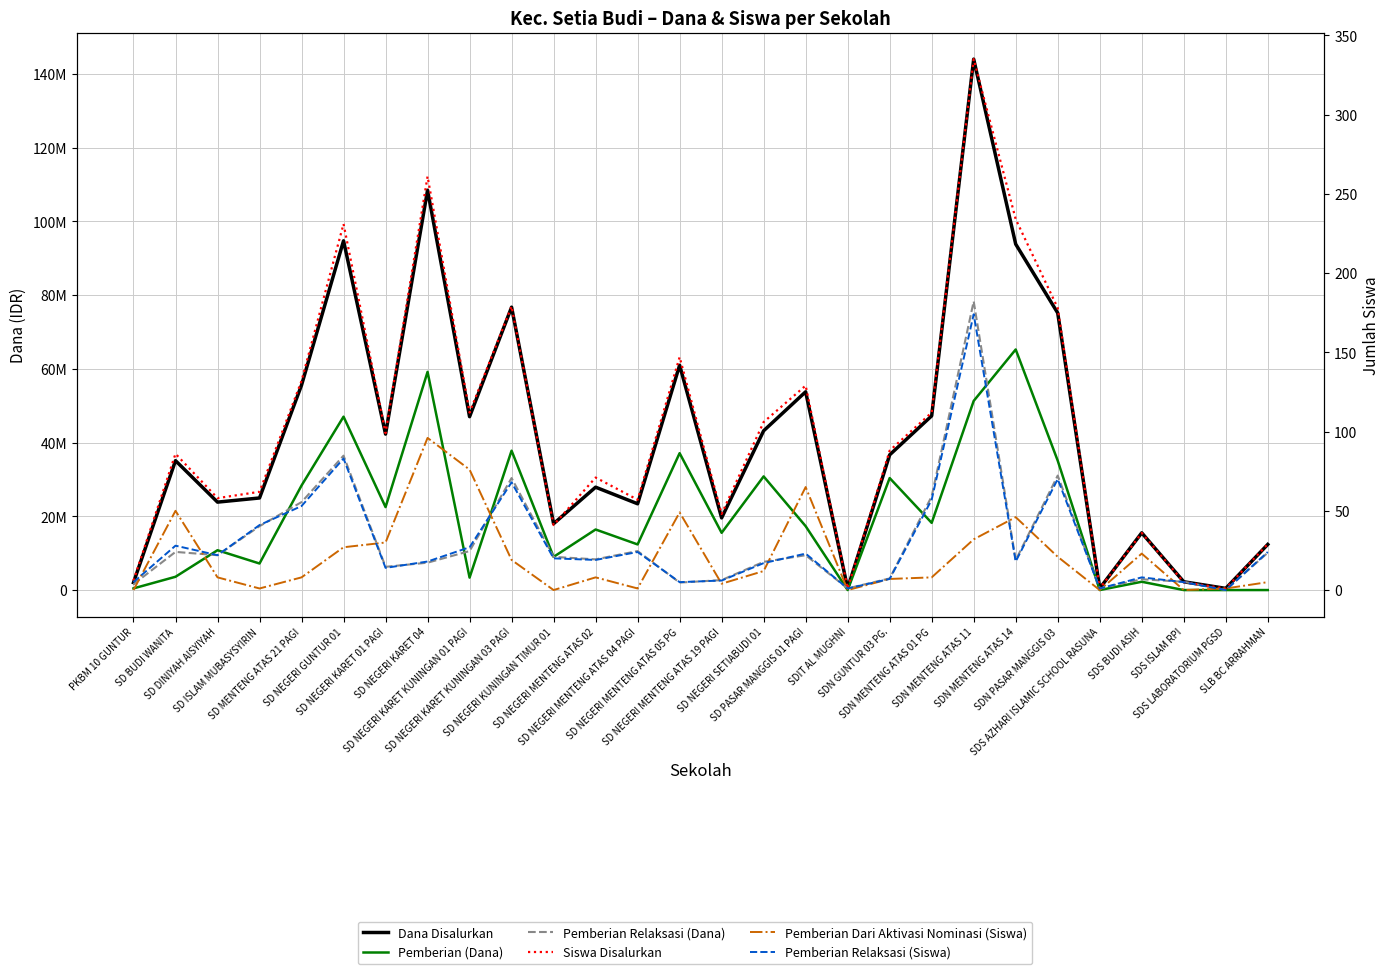

Reading right to left, extract all data points from this chart.

Dana Disalurkan: SLB BC ARRAHMAN=12375000	SDS LABORATORIUM PGSD=450000	SDS ISLAM RPI=2250000	SDS BUDI ASIH=15525000	SDS AZHARI ISLAMIC SCHOOL RASUNA=450000	SDN PASAR MANGGIS 03=75150000	SDN MENTENG ATAS 14=93825000	SDN MENTENG ATAS 11=144000000	SDN MENTENG ATAS 01 PG=47250000	SDN GUNTUR 03 PG.=36675000	SDIT AL MUGHNI=450000	SD PASAR MANGGIS 01 PAGI=53775000	SD NEGERI SETIABUDI 01=43200000	SD NEGERI MENTENG ATAS 19 PAGI=19575000	SD NEGERI MENTENG ATAS 05 PG=60975000	SD NEGERI MENTENG ATAS 04 PAGI=23400000	SD NEGERI MENTENG ATAS 02=27900000	SD NEGERI KUNINGAN TIMUR 01=18000000	SD NEGERI KARET KUNINGAN 03 PAGI=76725000	SD NEGERI KARET KUNINGAN 01 PAGI=47025000	SD NEGERI KARET 04=108450000	SD NEGERI KARET 01 PAGI=42300000	SD NEGERI GUNTUR 01=94725000	SD MENTENG ATAS 21 PAGI=55575000	SD ISLAM MUBASYSYIRIN=24975000	SD DINIYAH AISYIYAH=23850000	SD BUDI WANITA=35100000	PKBM 10 GUNTUR=2025000
Pemberian (Dana): SLB BC ARRAHMAN=0	SDS LABORATORIUM PGSD=0	SDS ISLAM RPI=0	SDS BUDI ASIH=2250000	SDS AZHARI ISLAMIC SCHOOL RASUNA=0	SDN PASAR MANGGIS 03=35100000	SDN MENTENG ATAS 14=65250000	SDN MENTENG ATAS 11=51300000	SDN MENTENG ATAS 01 PG=18225000	SDN GUNTUR 03 PG.=30375000	SDIT AL MUGHNI=0	SD PASAR MANGGIS 01 PAGI=17325000	SD NEGERI SETIABUDI 01=30825000	SD NEGERI MENTENG ATAS 19 PAGI=15525000	SD NEGERI MENTENG ATAS 05 PG=37125000	SD NEGERI MENTENG ATAS 04 PAGI=12375000	SD NEGERI MENTENG ATAS 02=16425000	SD NEGERI KUNINGAN TIMUR 01=9000000	SD NEGERI KARET KUNINGAN 03 PAGI=37800000	SD NEGERI KARET KUNINGAN 01 PAGI=3375000	SD NEGERI KARET 04=59175000	SD NEGERI KARET 01 PAGI=22500000	SD NEGERI GUNTUR 01=47025000	SD MENTENG ATAS 21 PAGI=28350000	SD ISLAM MUBASYSYIRIN=7200000	SD DINIYAH AISYIYAH=10800000	SD BUDI WANITA=3600000	PKBM 10 GUNTUR=450000
Pemberian Relaksasi (Dana): SLB BC ARRAHMAN=10125000	SDS LABORATORIUM PGSD=0	SDS ISLAM RPI=2250000	SDS BUDI ASIH=2925000	SDS AZHARI ISLAMIC SCHOOL RASUNA=450000	SDN PASAR MANGGIS 03=31050000	SDN MENTENG ATAS 14=8100000	SDN MENTENG ATAS 11=78300000	SDN MENTENG ATAS 01 PG=25425000	SDN GUNTUR 03 PG.=3150000	SDIT AL MUGHNI=450000	SD PASAR MANGGIS 01 PAGI=9450000	SD NEGERI SETIABUDI 01=7650000	SD NEGERI MENTENG ATAS 19 PAGI=2700000	SD NEGERI MENTENG ATAS 05 PG=2025000	SD NEGERI MENTENG ATAS 04 PAGI=10575000	SD NEGERI MENTENG ATAS 02=8325000	SD NEGERI KUNINGAN TIMUR 01=9000000	SD NEGERI KARET KUNINGAN 03 PAGI=30375000	SD NEGERI KARET KUNINGAN 01 PAGI=10575000	SD NEGERI KARET 04=7425000	SD NEGERI KARET 01 PAGI=6300000	SD NEGERI GUNTUR 01=36450000	SD MENTENG ATAS 21 PAGI=23850000	SD ISLAM MUBASYSYIRIN=17325000	SD DINIYAH AISYIYAH=9450000	SD BUDI WANITA=10350000	PKBM 10 GUNTUR=1575000
Siswa Disalurkan: SLB BC ARRAHMAN=29	SDS LABORATORIUM PGSD=1	SDS ISLAM RPI=5	SDS BUDI ASIH=36	SDS AZHARI ISLAMIC SCHOOL RASUNA=1	SDN PASAR MANGGIS 03=178	SDN MENTENG ATAS 14=234	SDN MENTENG ATAS 11=335	SDN MENTENG ATAS 01 PG=112	SDN GUNTUR 03 PG.=88	SDIT AL MUGHNI=1	SD PASAR MANGGIS 01 PAGI=129	SD NEGERI SETIABUDI 01=106	SD NEGERI MENTENG ATAS 19 PAGI=48	SD NEGERI MENTENG ATAS 05 PG=147	SD NEGERI MENTENG ATAS 04 PAGI=57	SD NEGERI MENTENG ATAS 02=71	SD NEGERI KUNINGAN TIMUR 01=41	SD NEGERI KARET KUNINGAN 03 PAGI=179	SD NEGERI KARET KUNINGAN 01 PAGI=112	SD NEGERI KARET 04=261	SD NEGERI KARET 01 PAGI=99	SD NEGERI GUNTUR 01=231	SD MENTENG ATAS 21 PAGI=132	SD ISLAM MUBASYSYIRIN=62	SD DINIYAH AISYIYAH=58	SD BUDI WANITA=86	PKBM 10 GUNTUR=6
Pemberian Dari Aktivasi Nominasi (Siswa): SLB BC ARRAHMAN=5	SDS LABORATORIUM PGSD=1	SDS ISLAM RPI=0	SDS BUDI ASIH=23	SDS AZHARI ISLAMIC SCHOOL RASUNA=0	SDN PASAR MANGGIS 03=21	SDN MENTENG ATAS 14=46	SDN MENTENG ATAS 11=32	SDN MENTENG ATAS 01 PG=8	SDN GUNTUR 03 PG.=7	SDIT AL MUGHNI=0	SD PASAR MANGGIS 01 PAGI=65	SD NEGERI SETIABUDI 01=12	SD NEGERI MENTENG ATAS 19 PAGI=4	SD NEGERI MENTENG ATAS 05 PG=49	SD NEGERI MENTENG ATAS 04 PAGI=1	SD NEGERI MENTENG ATAS 02=8	SD NEGERI KUNINGAN TIMUR 01=0	SD NEGERI KARET KUNINGAN 03 PAGI=19	SD NEGERI KARET KUNINGAN 01 PAGI=76	SD NEGERI KARET 04=96	SD NEGERI KARET 01 PAGI=30	SD NEGERI GUNTUR 01=27	SD MENTENG ATAS 21 PAGI=8	SD ISLAM MUBASYSYIRIN=1	SD DINIYAH AISYIYAH=8	SD BUDI WANITA=50	PKBM 10 GUNTUR=0
Pemberian Relaksasi (Siswa): SLB BC ARRAHMAN=24	SDS LABORATORIUM PGSD=0	SDS ISLAM RPI=5	SDS BUDI ASIH=8	SDS AZHARI ISLAMIC SCHOOL RASUNA=1	SDN PASAR MANGGIS 03=70	SDN MENTENG ATAS 14=18	SDN MENTENG ATAS 11=174	SDN MENTENG ATAS 01 PG=57	SDN GUNTUR 03 PG.=7	SDIT AL MUGHNI=1	SD PASAR MANGGIS 01 PAGI=23	SD NEGERI SETIABUDI 01=17	SD NEGERI MENTENG ATAS 19 PAGI=6	SD NEGERI MENTENG ATAS 05 PG=5	SD NEGERI MENTENG ATAS 04 PAGI=24	SD NEGERI MENTENG ATAS 02=19	SD NEGERI KUNINGAN TIMUR 01=20	SD NEGERI KARET KUNINGAN 03 PAGI=68	SD NEGERI KARET KUNINGAN 01 PAGI=27	SD NEGERI KARET 04=18	SD NEGERI KARET 01 PAGI=14	SD NEGERI GUNTUR 01=83	SD MENTENG ATAS 21 PAGI=53	SD ISLAM MUBASYSYIRIN=41	SD DINIYAH AISYIYAH=22	SD BUDI WANITA=28	PKBM 10 GUNTUR=5